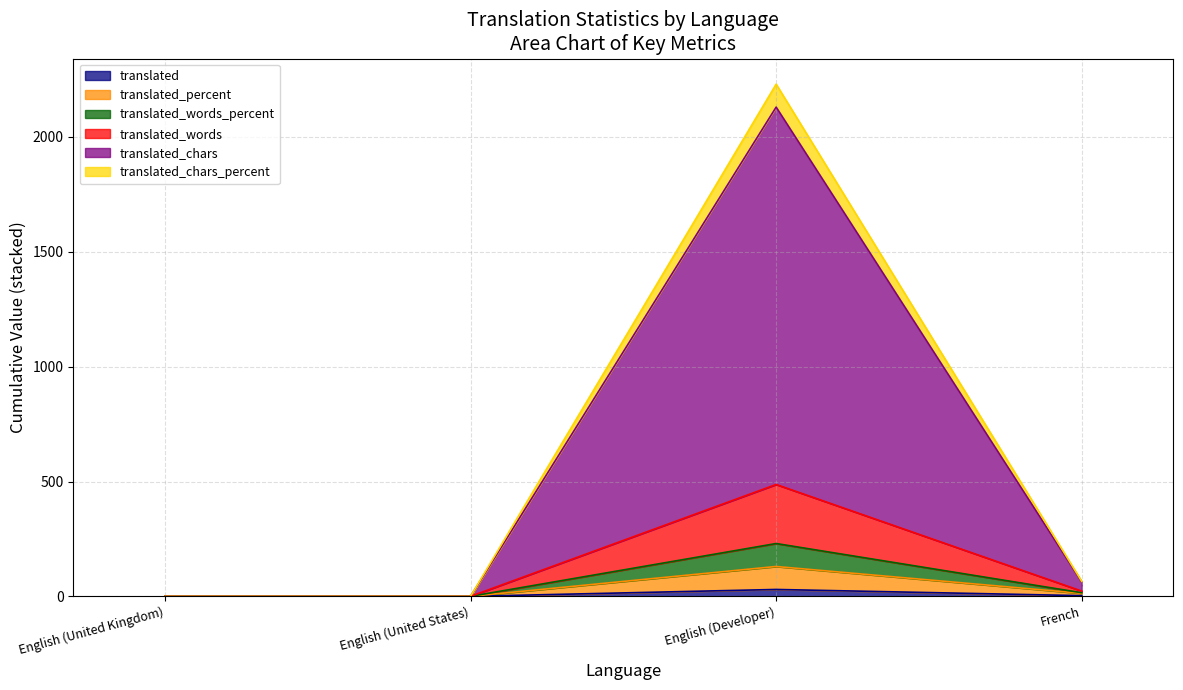

True or false: translated_percent and translated_words_percent intersect in this chart.

False